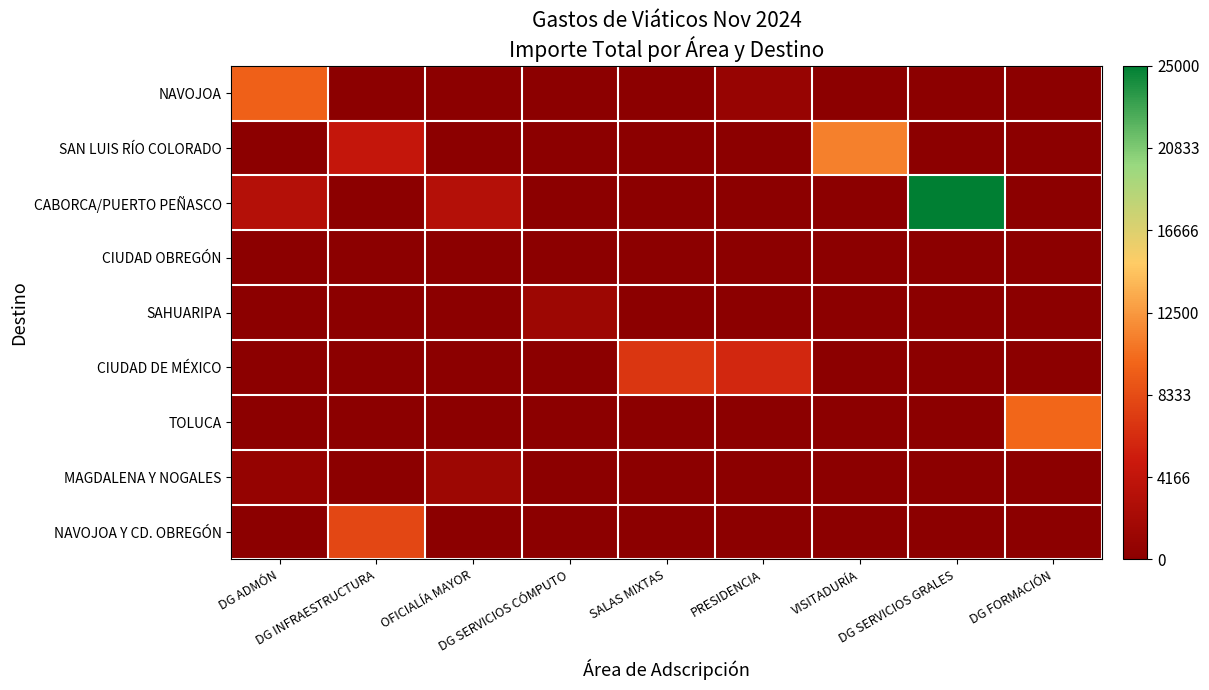

Reading left to right, what are all the values shown in this chart?

NAVOJOA: DG ADMÓN=9600	DG INFRAESTRUCTURA=0	OFICIALÍA MAYOR=0	DG SERVICIOS CÓMPUTO=0	SALAS MIXTAS=0	PRESIDENCIA=900	VISITADURÍA=0	DG SERVICIOS GRALES=0	DG FORMACIÓN=0
SAN LUIS RÍO COLORADO: DG ADMÓN=0	DG INFRAESTRUCTURA=4450	OFICIALÍA MAYOR=0	DG SERVICIOS CÓMPUTO=0	SALAS MIXTAS=0	PRESIDENCIA=0	VISITADURÍA=11250	DG SERVICIOS GRALES=0	DG FORMACIÓN=0
CABORCA/PUERTO PEÑASCO: DG ADMÓN=3200	DG INFRAESTRUCTURA=0	OFICIALÍA MAYOR=3200	DG SERVICIOS CÓMPUTO=0	SALAS MIXTAS=0	PRESIDENCIA=0	VISITADURÍA=0	DG SERVICIOS GRALES=25000	DG FORMACIÓN=0
CIUDAD OBREGÓN: DG ADMÓN=0	DG INFRAESTRUCTURA=0	OFICIALÍA MAYOR=0	DG SERVICIOS CÓMPUTO=0	SALAS MIXTAS=0	PRESIDENCIA=0	VISITADURÍA=0	DG SERVICIOS GRALES=0	DG FORMACIÓN=0
SAHUARIPA: DG ADMÓN=0	DG INFRAESTRUCTURA=0	OFICIALÍA MAYOR=0	DG SERVICIOS CÓMPUTO=1400	SALAS MIXTAS=0	PRESIDENCIA=0	VISITADURÍA=0	DG SERVICIOS GRALES=0	DG FORMACIÓN=0
CIUDAD DE MÉXICO: DG ADMÓN=0	DG INFRAESTRUCTURA=0	OFICIALÍA MAYOR=0	DG SERVICIOS CÓMPUTO=0	SALAS MIXTAS=6900	PRESIDENCIA=5900	VISITADURÍA=0	DG SERVICIOS GRALES=0	DG FORMACIÓN=0
TOLUCA: DG ADMÓN=0	DG INFRAESTRUCTURA=0	OFICIALÍA MAYOR=0	DG SERVICIOS CÓMPUTO=0	SALAS MIXTAS=0	PRESIDENCIA=0	VISITADURÍA=0	DG SERVICIOS GRALES=0	DG FORMACIÓN=10000
MAGDALENA Y NOGALES: DG ADMÓN=700	DG INFRAESTRUCTURA=0	OFICIALÍA MAYOR=1400	DG SERVICIOS CÓMPUTO=0	SALAS MIXTAS=0	PRESIDENCIA=0	VISITADURÍA=0	DG SERVICIOS GRALES=0	DG FORMACIÓN=0
NAVOJOA Y CD. OBREGÓN: DG ADMÓN=0	DG INFRAESTRUCTURA=8100	OFICIALÍA MAYOR=0	DG SERVICIOS CÓMPUTO=0	SALAS MIXTAS=0	PRESIDENCIA=0	VISITADURÍA=0	DG SERVICIOS GRALES=0	DG FORMACIÓN=0